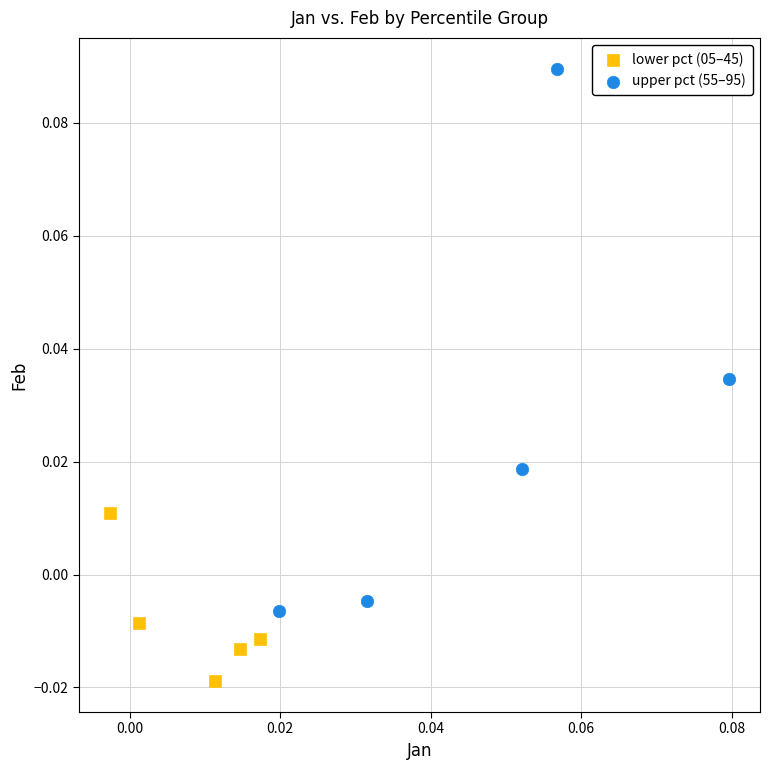

Which series contains the highest Y value?

upper pct (55–95)